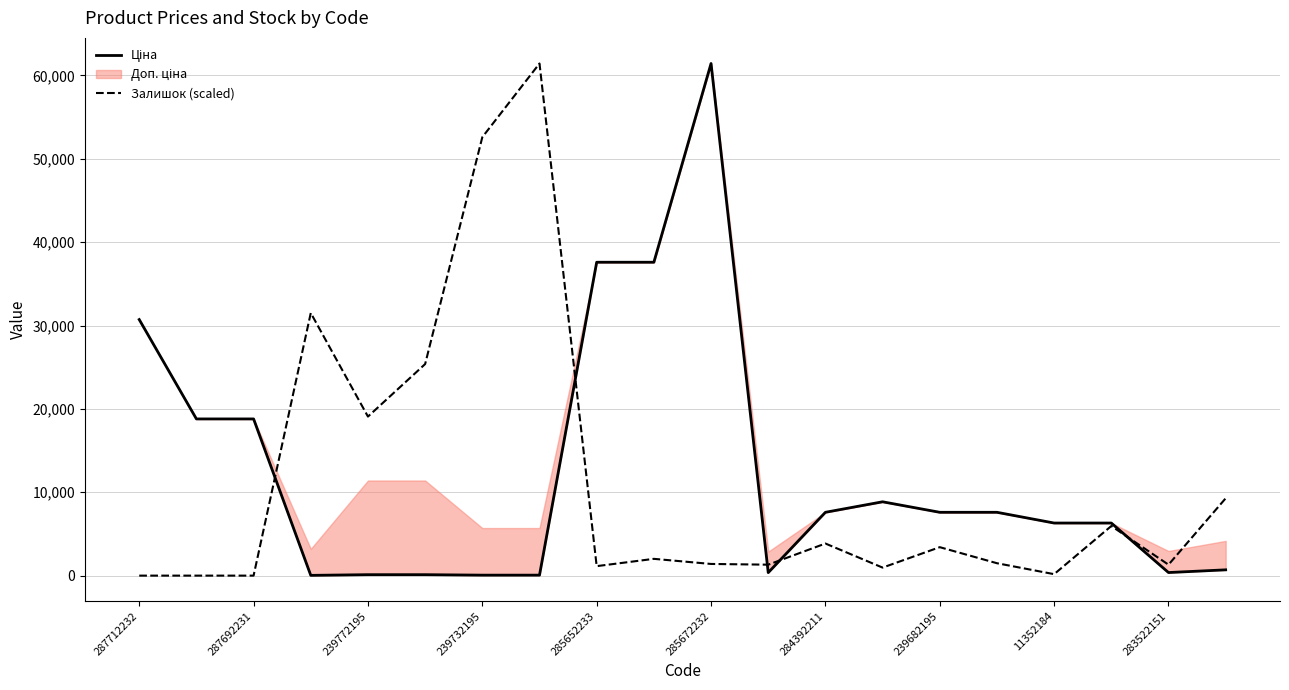

Which series has the widest spread of values?

Залишок (scaled)